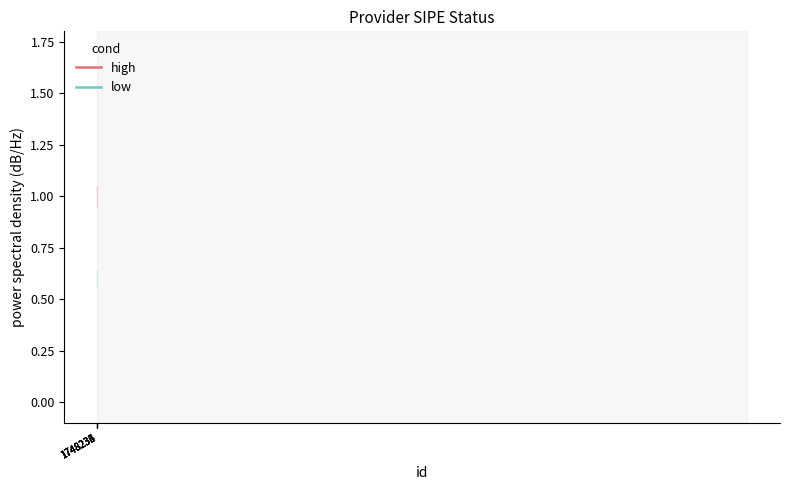

Where is low nearest to the value 0?

1748234